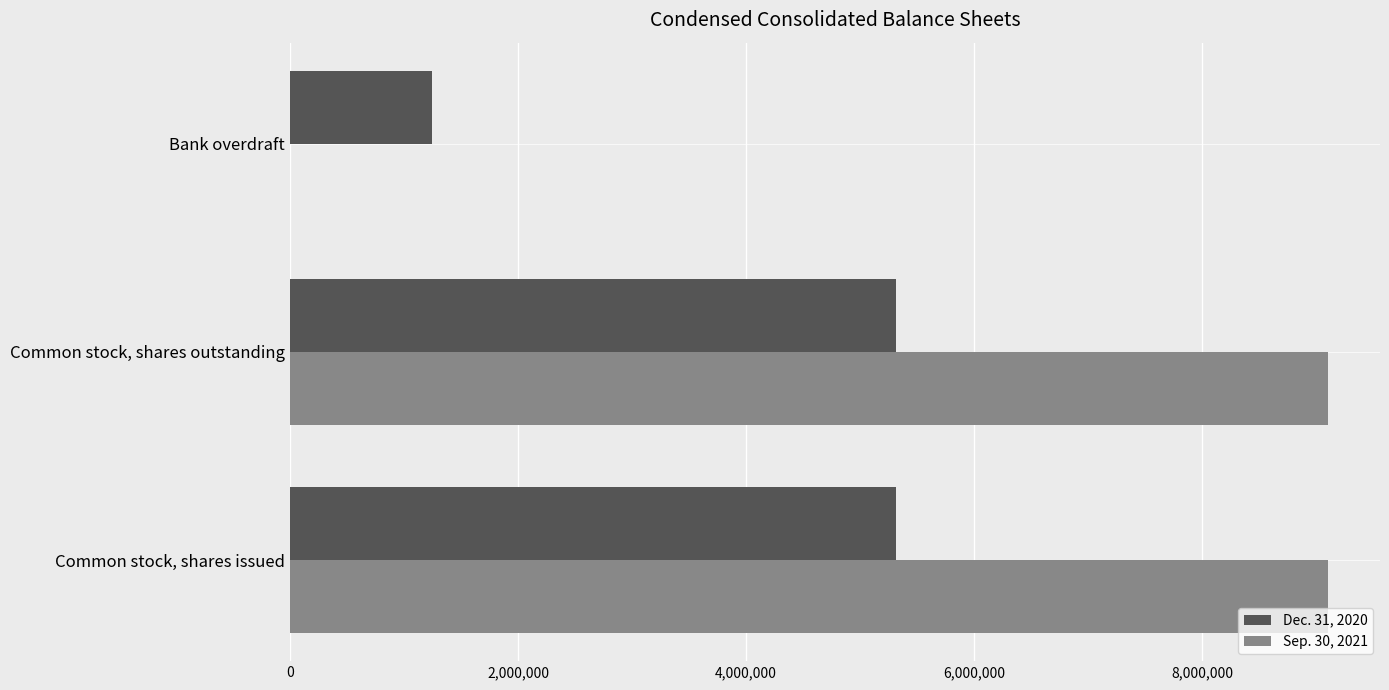

Between Common stock, shares issued and Bank overdraft, which series saw the biggest shift?

Sep. 30, 2021